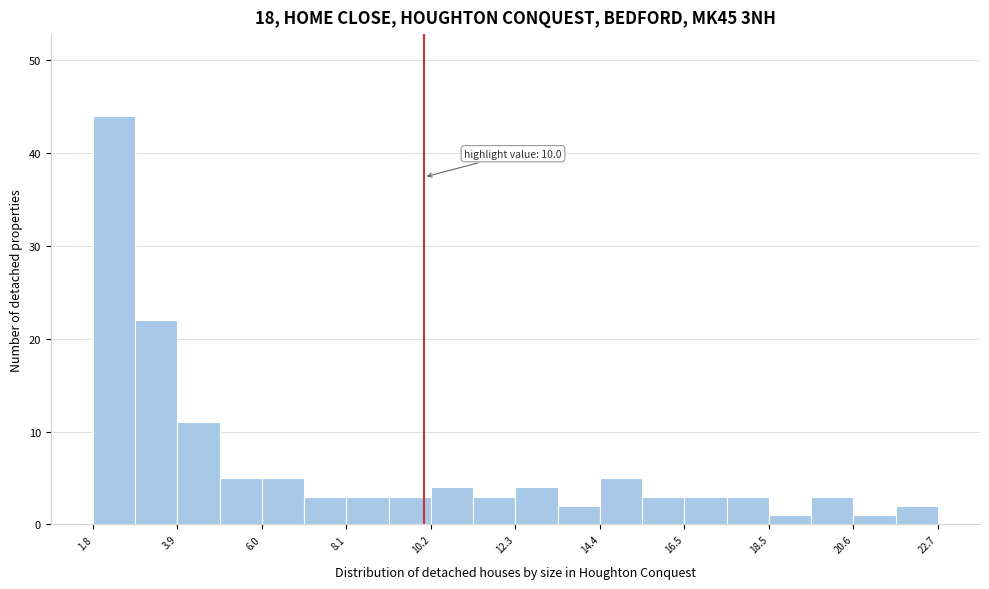

Around what value on the x-axis is the tallest bar? Give the approximate position of its centre, as read against the axis.

2.5